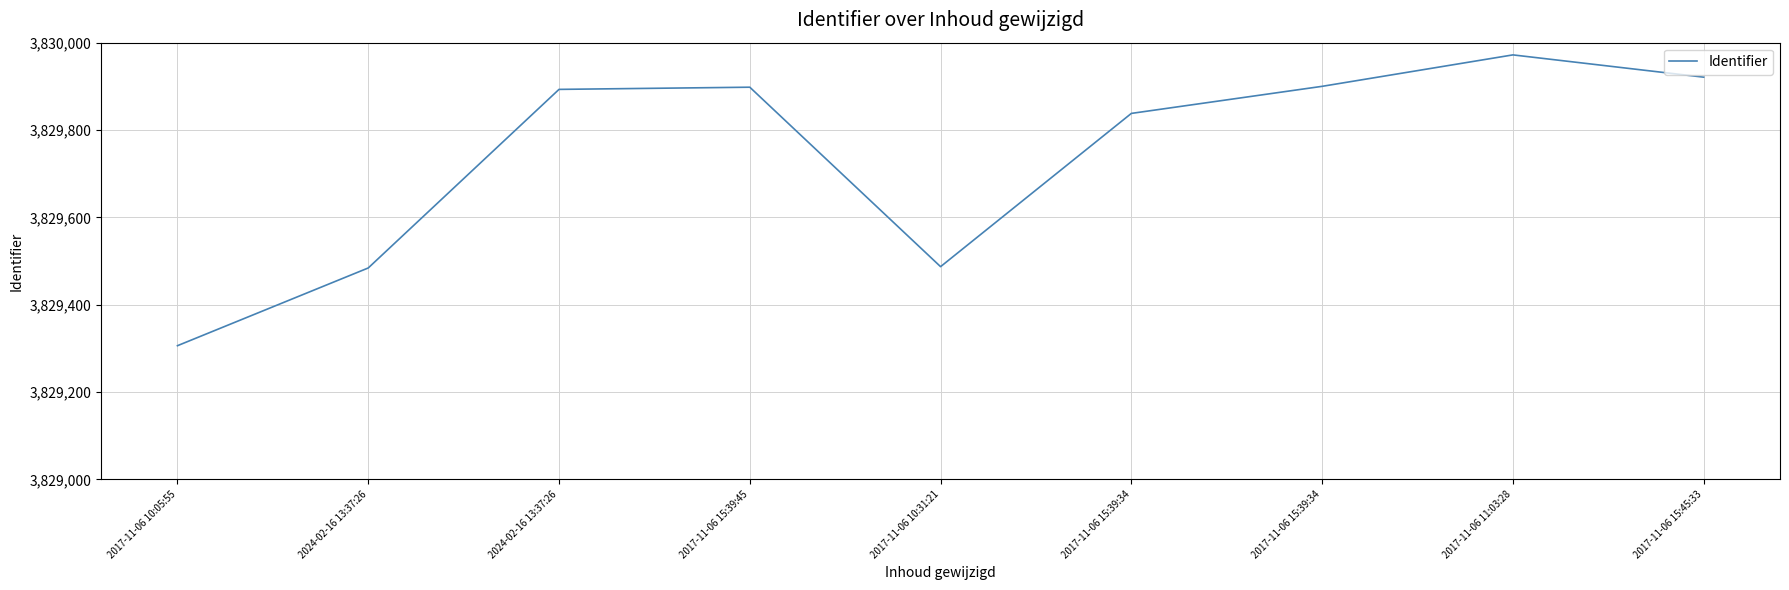

How many lines are shown in the chart?

1